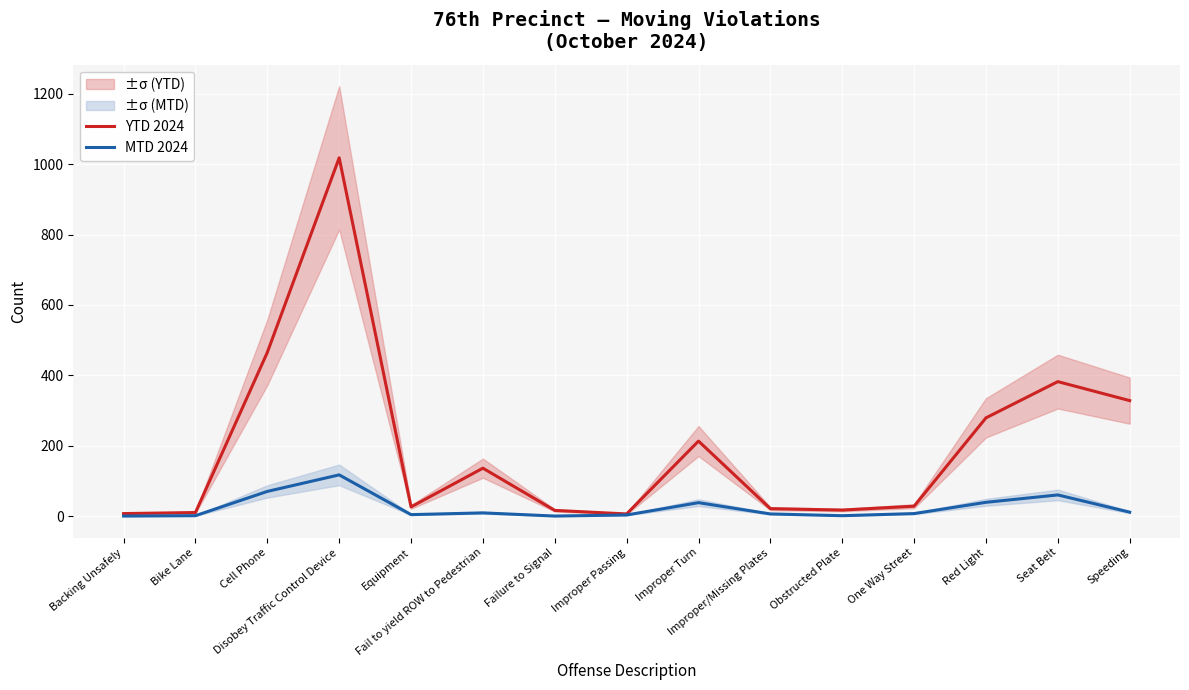

How many lines are shown in the chart?

2